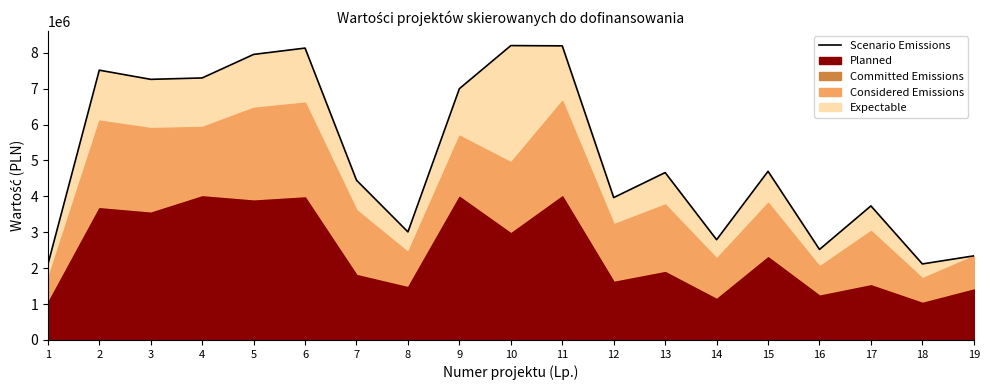

What is the lowest value of the Scenario Emissions series?

2098617.4